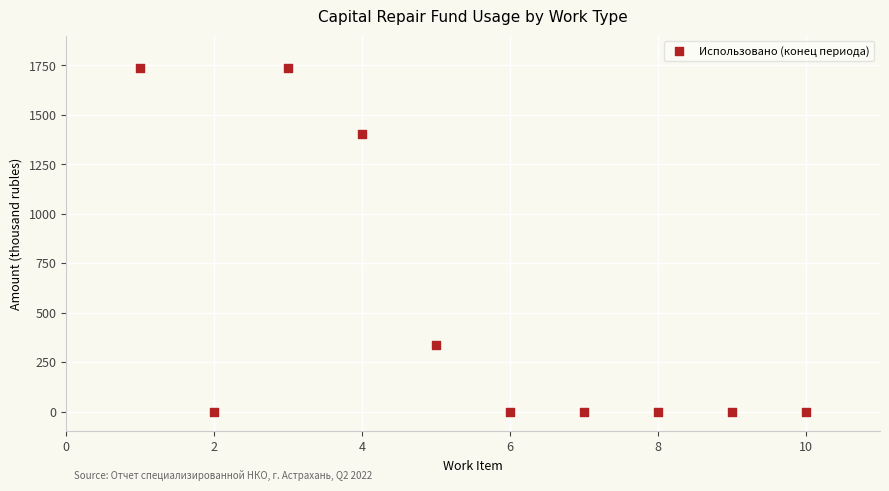

What is the range of X values (max minus min)?

9.0